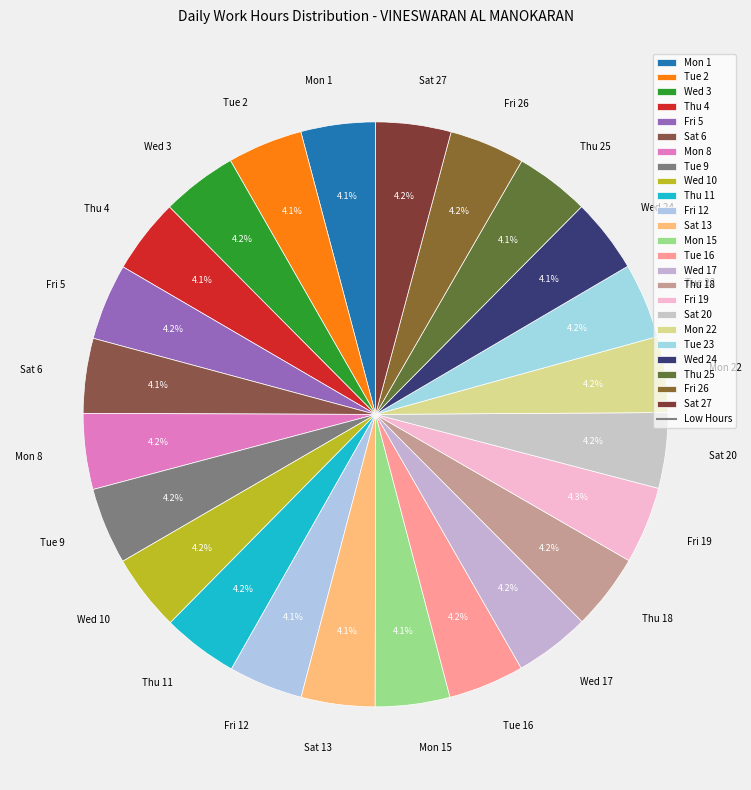

Does Thu 18 represent more than half of the total?

No